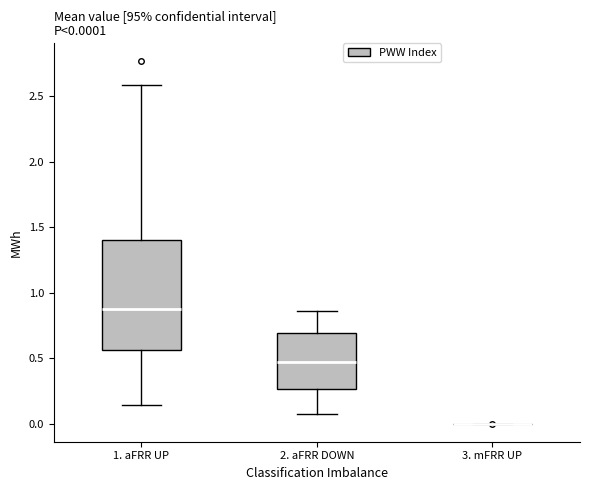

Which box is the tallest, from its lower edge to its upper edge?

1. aFRR UP